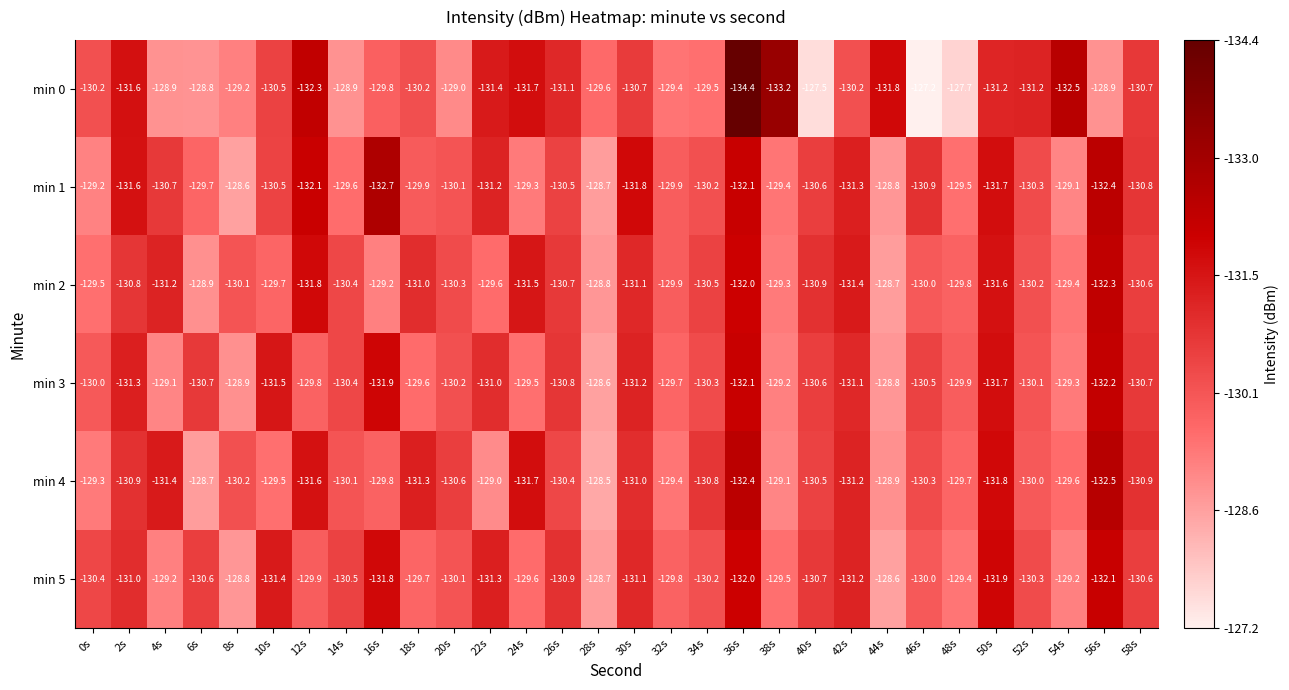

How many data points does each series have?

30